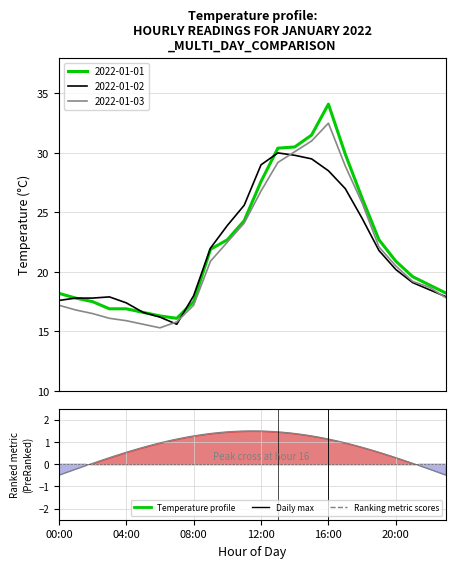

Is this an area chart (filled region under the line)?

No